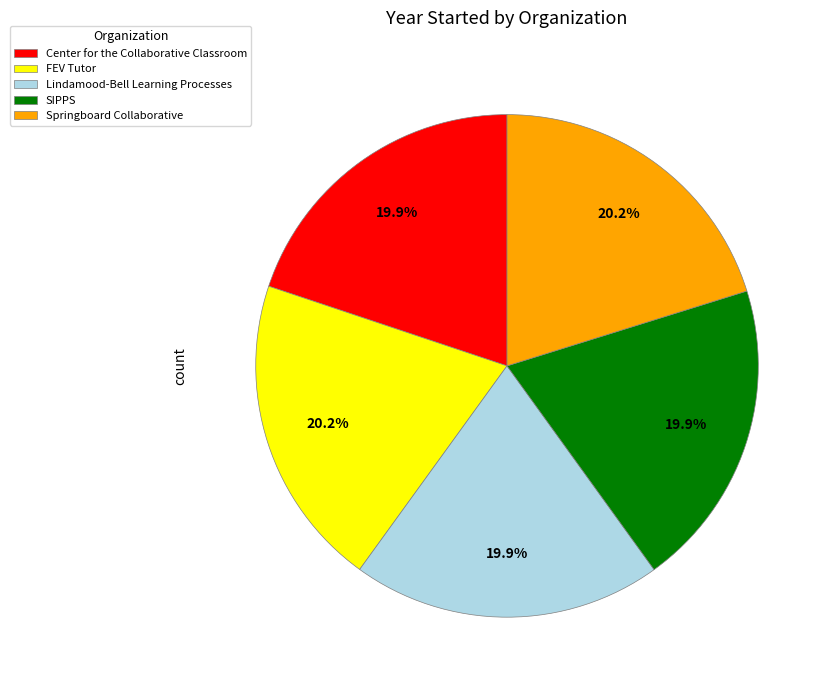

How many segments does this pie chart have?

5